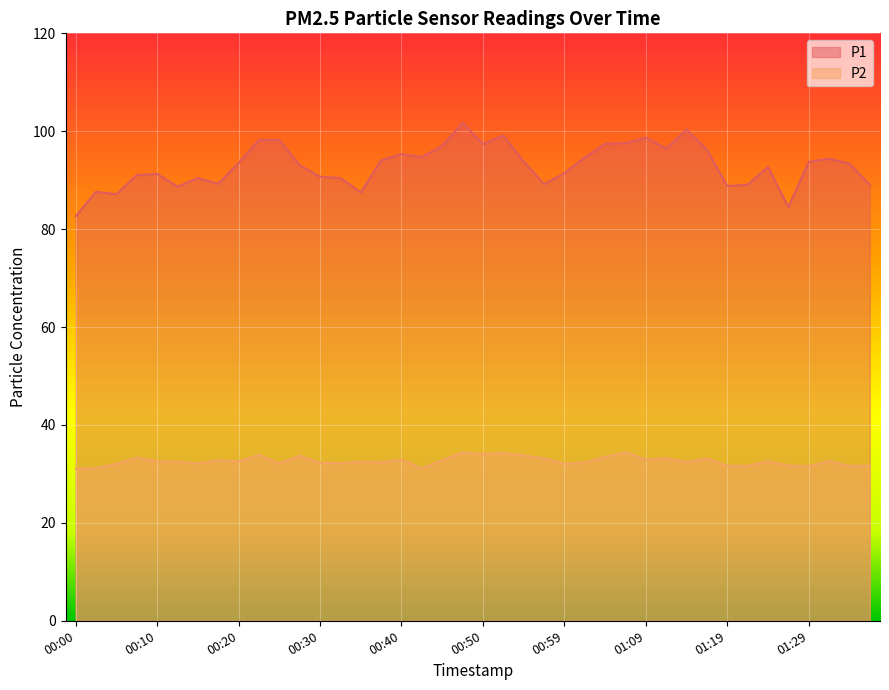

The P1 series shows 125.6 at 01:36. True or false?

False